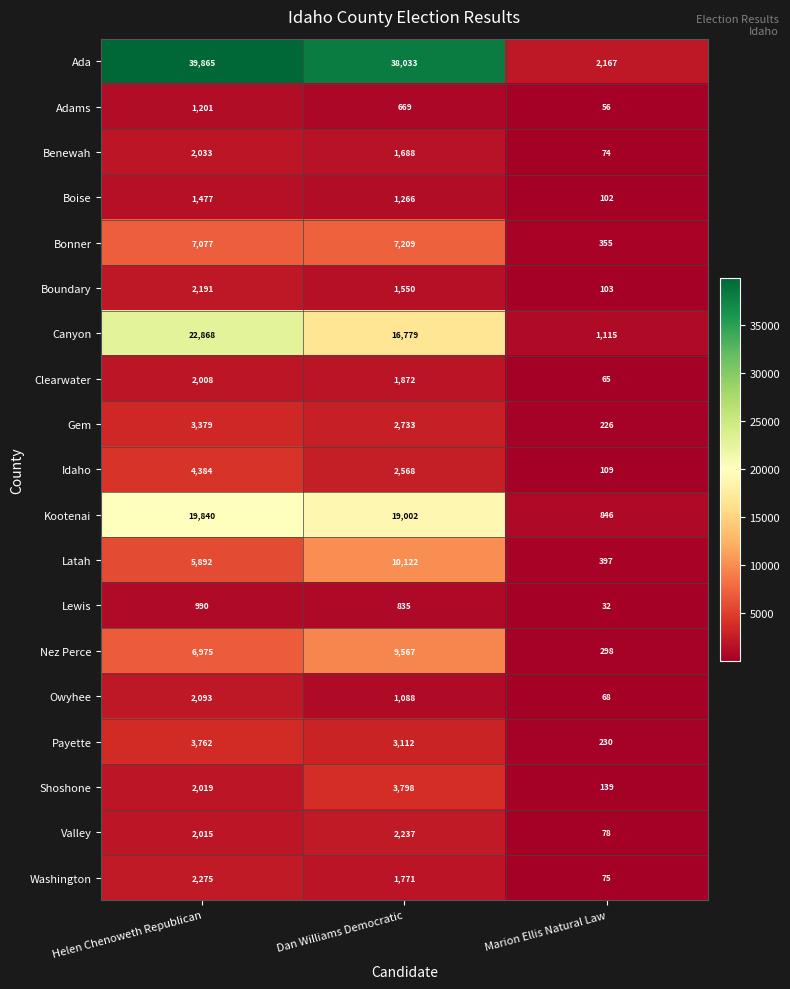

What is the total value across all series at Dan Williams Democratic?

125899